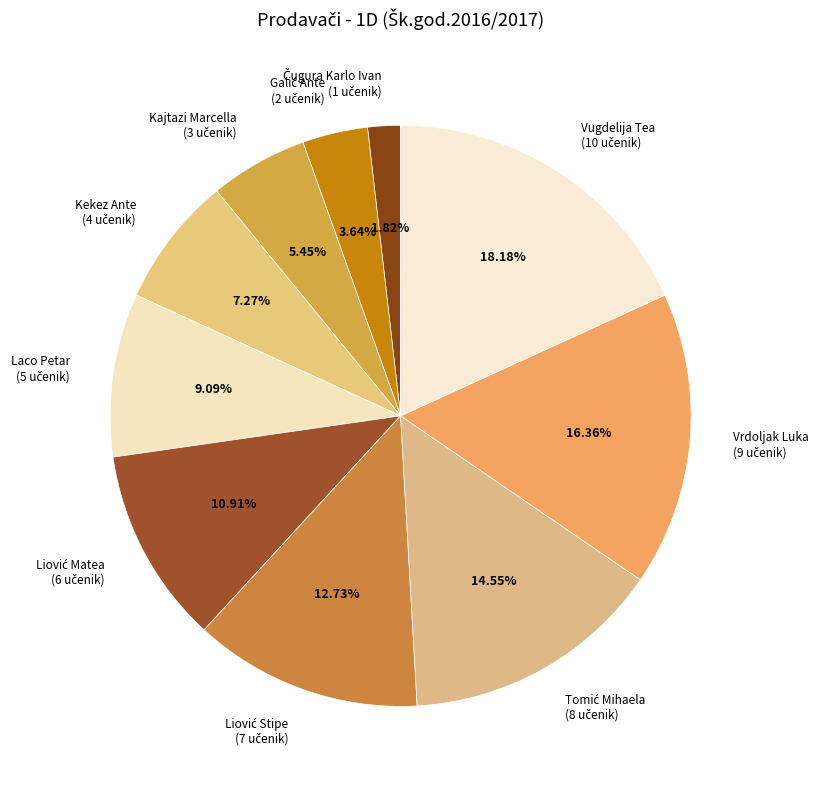

What is the ratio of the value at Kajtazi Marcella to the value at Vugdelija Tea?

0.3